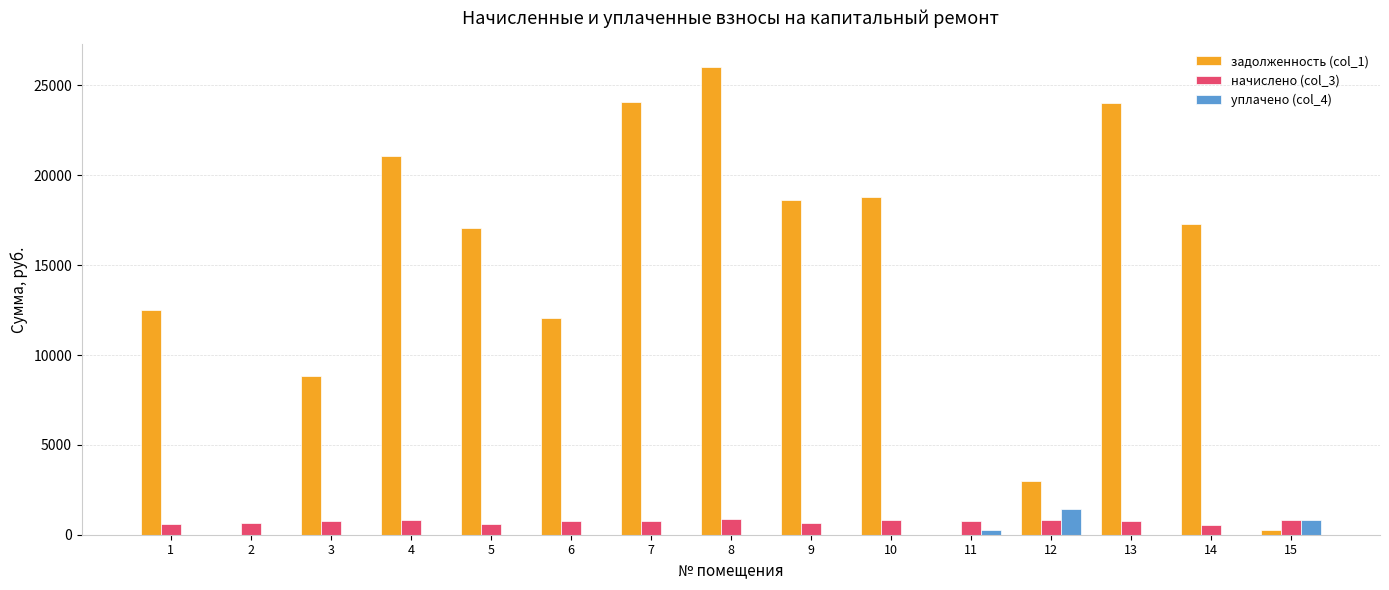

What is the average value of the уплачено (col_4) series?

165.5